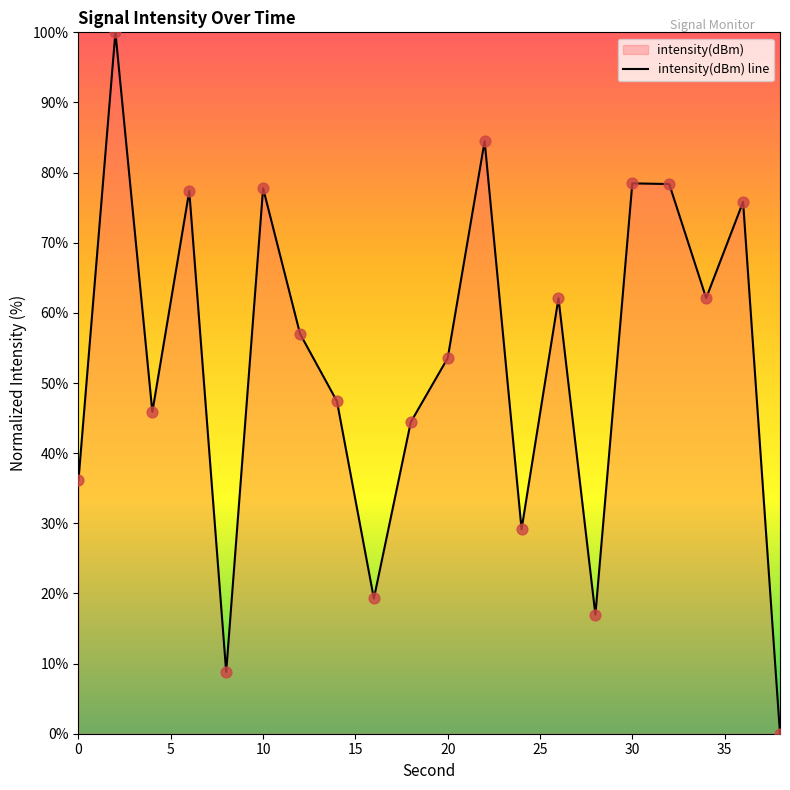

Which has a higher value, 14 or 8?

14